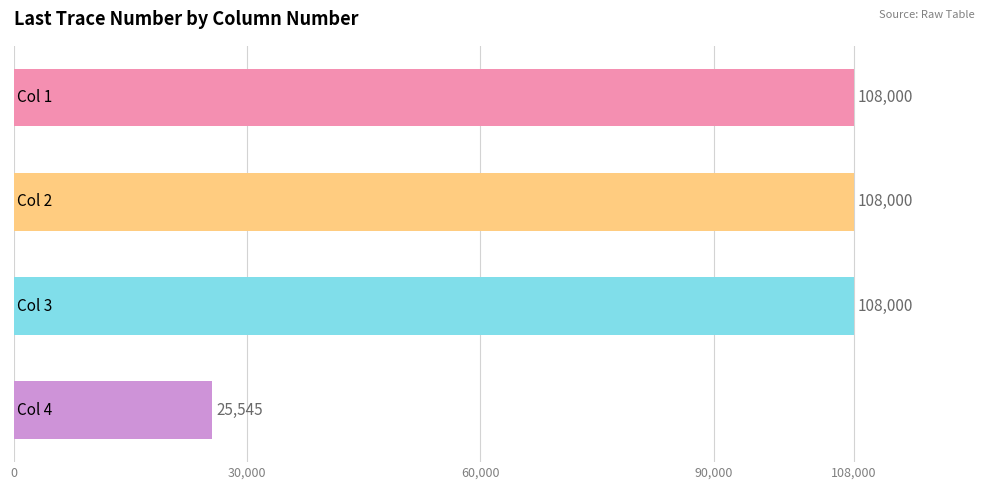

Reading top to bottom, list all the values displayed in this chart.

108000	108000	108000	25545